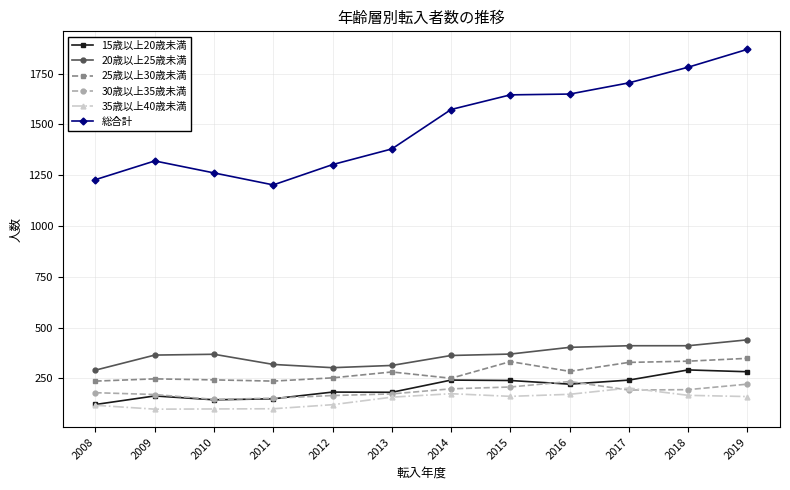

What is the difference between the maximum and minimum values in the 20歳以上25歳未満 series?

149